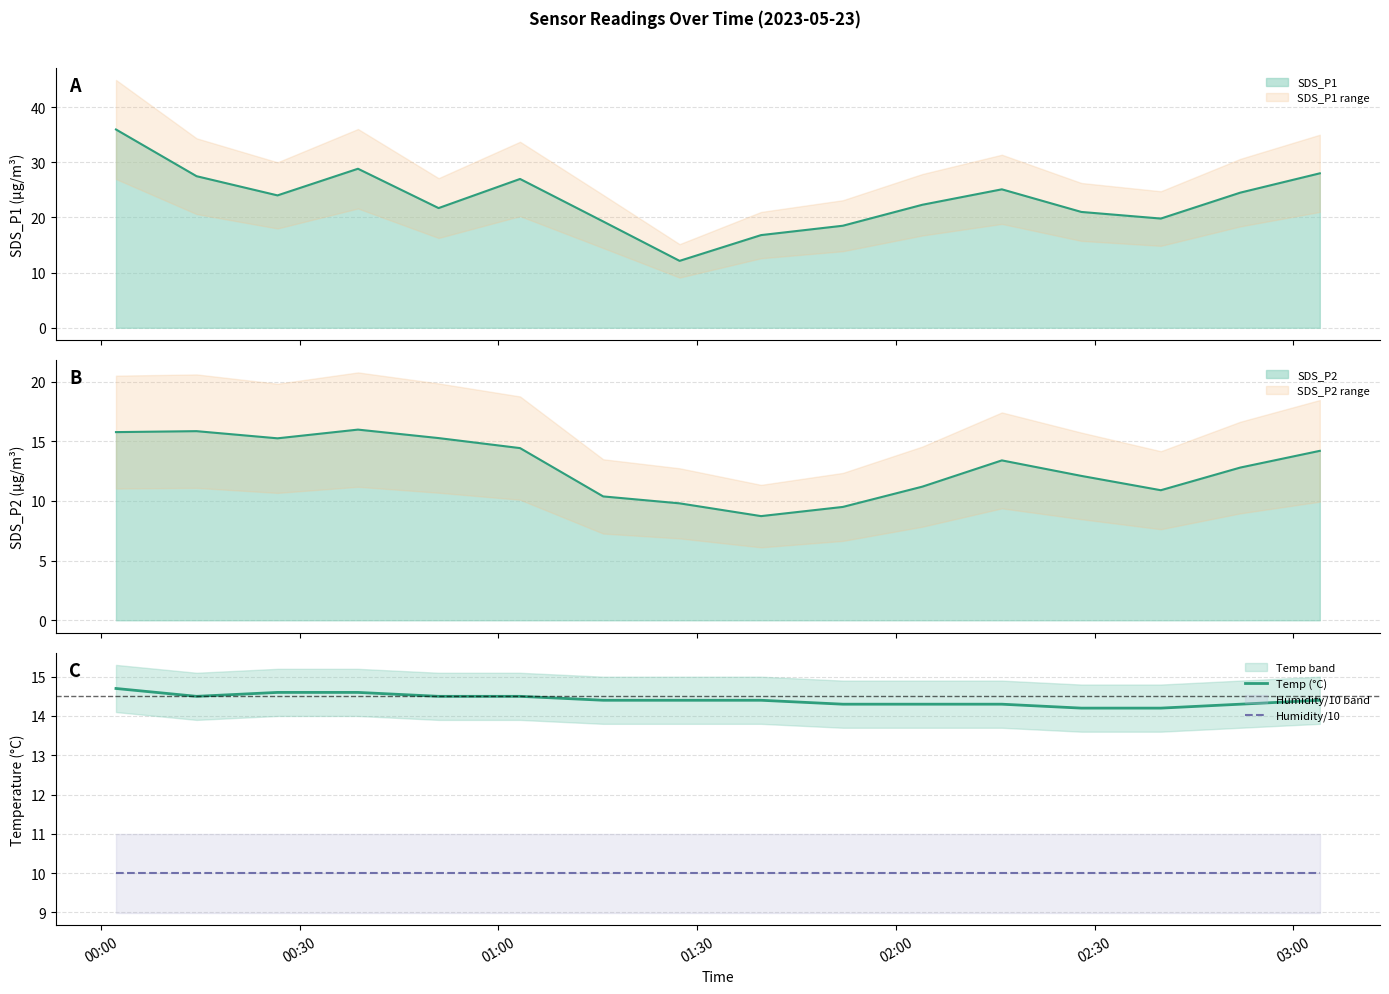

Which label corresponds to the smallest value in the chart?

00:00